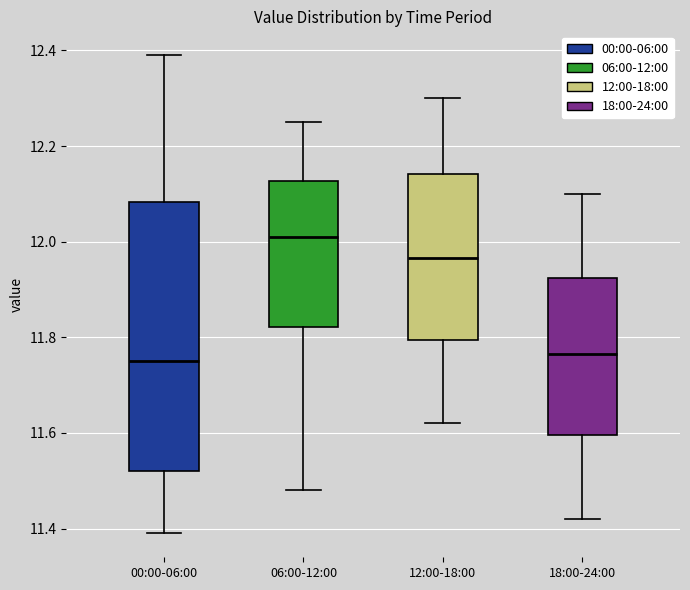

Where is the lower edge of the box for 00:00-06:00 on the y-axis? The values are not printed on the chart, so give them approximately, as read against the axis.

11.52